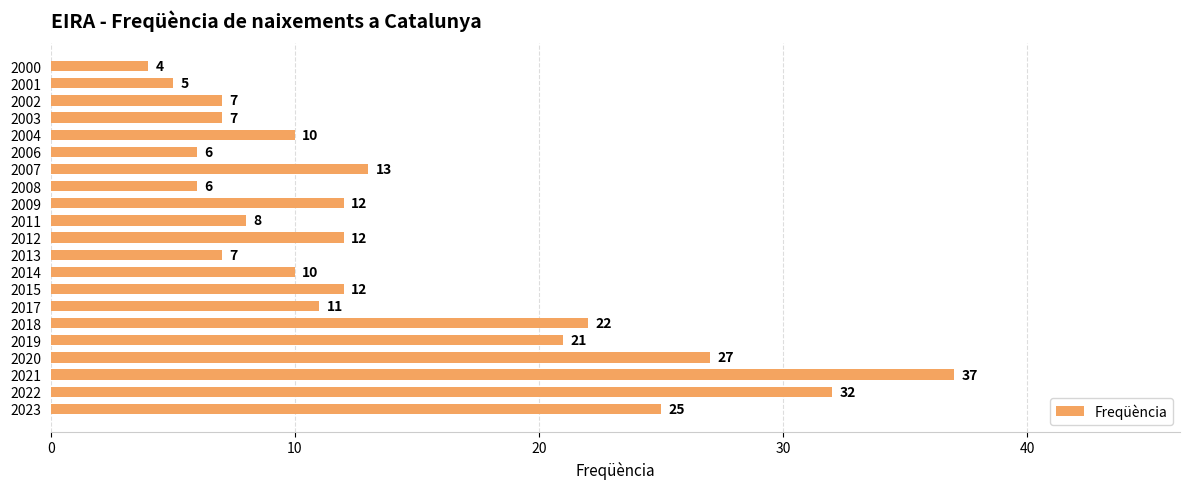

What is the average value?

14